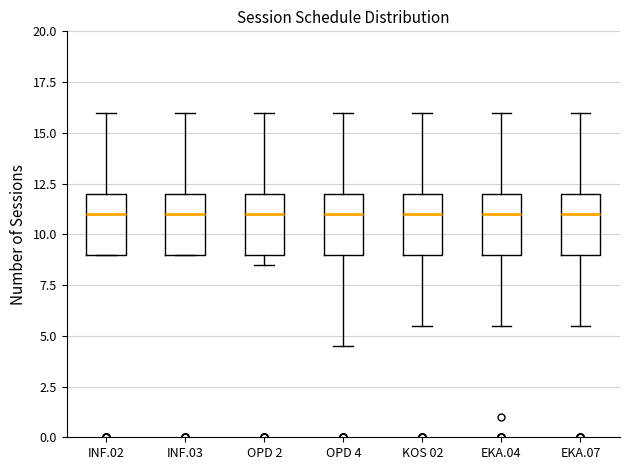

Where does the upper whisker of the box for KOS 02 end on the y-axis? The values are not printed on the chart, so give them approximately, as read against the axis.

16.0